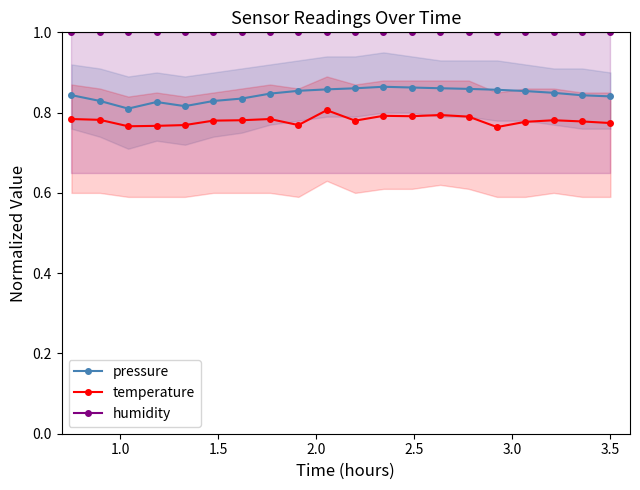

At how many categories does at least one series exceed 0?

20